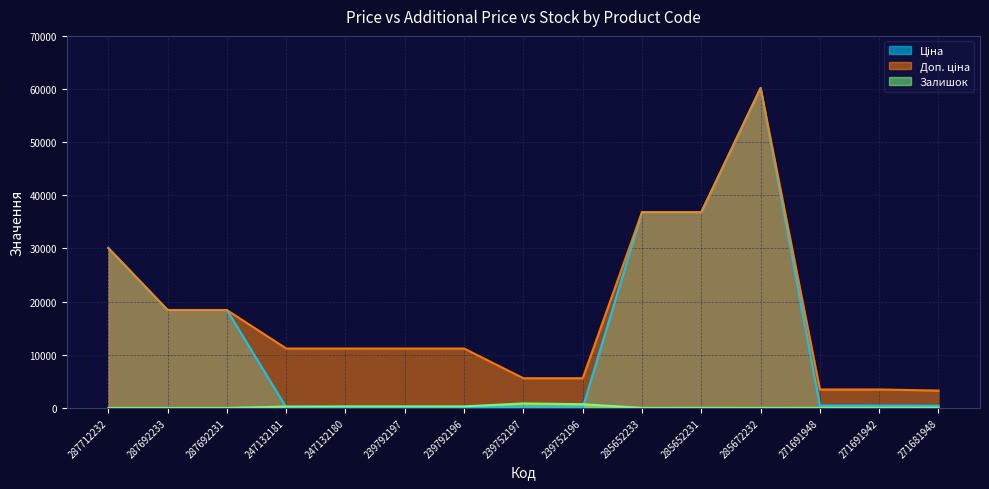

At how many categories does at least one series exceed 21826?

4